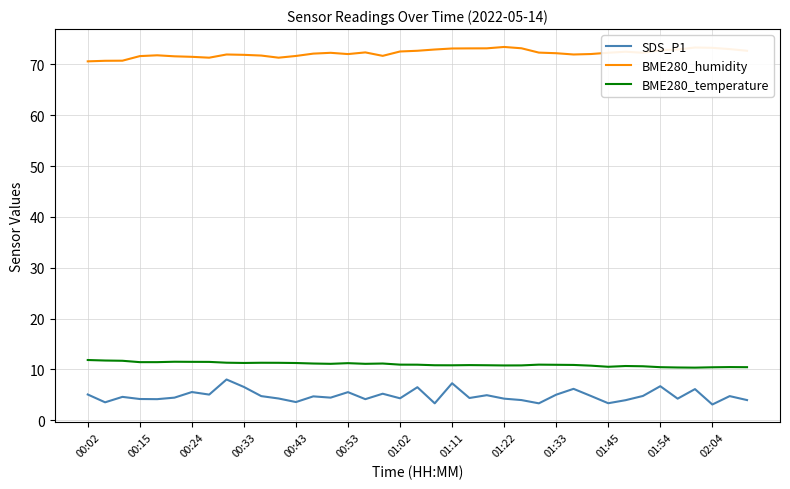

Which series has the largest range (max minus min)?

SDS_P1